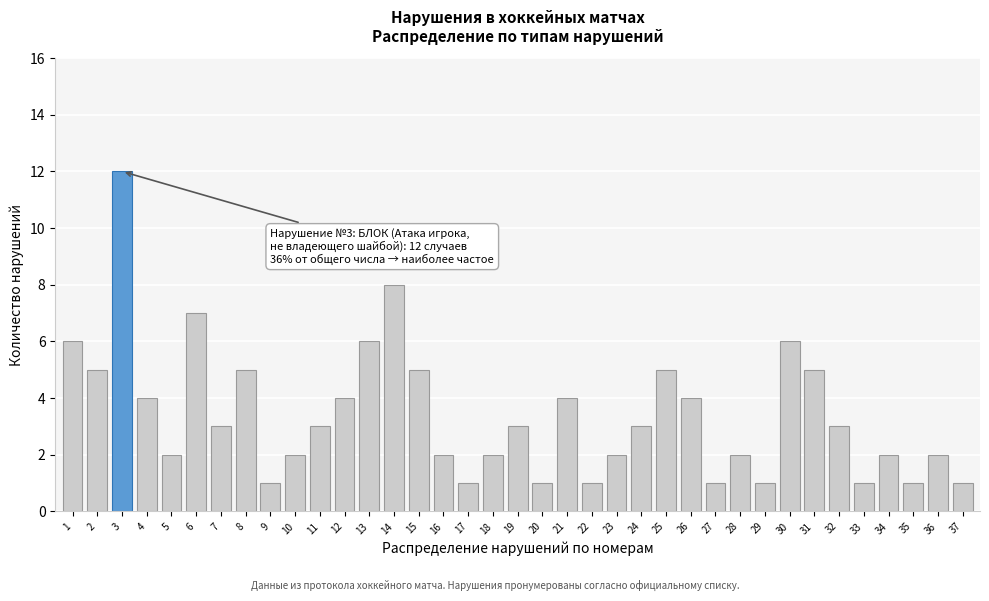

What is the sum of all values?

126